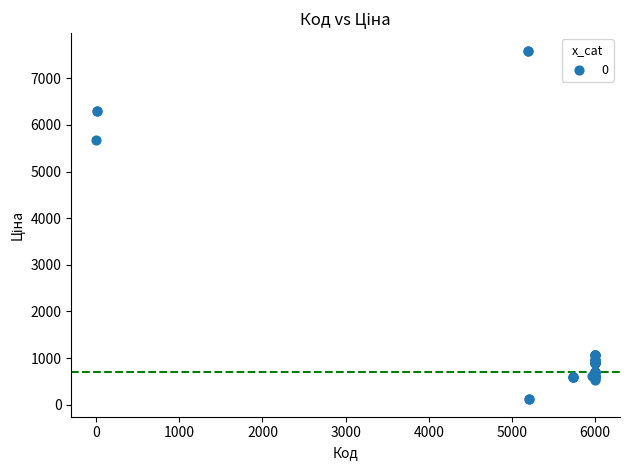

What Y value in the scatter plot is closest to 3855?

5673.8